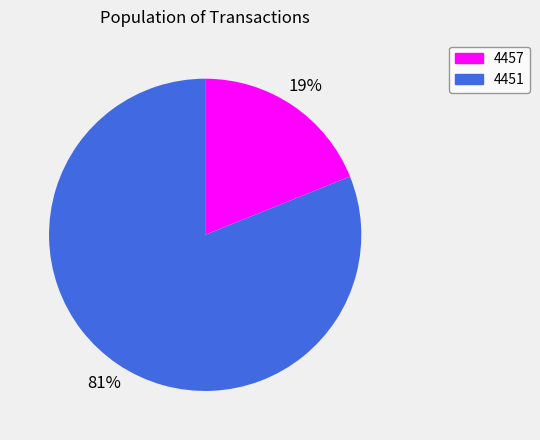

To the nearest percent, what is the difference between the 4451 and 4457 slice percentages?

62%